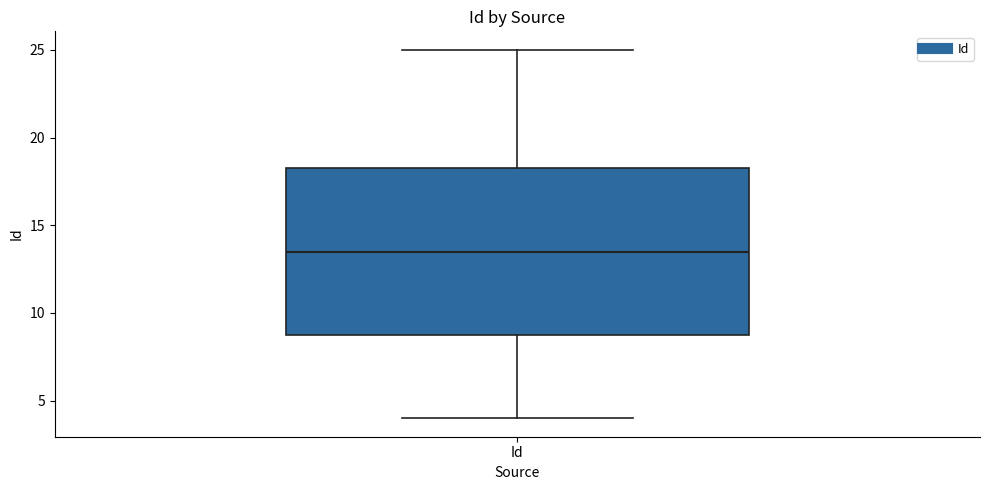

Transcribe this box plot: give where the median line is, the range the box spans, and where the two whiskers end, as read against the y-axis. The values are not printed on the chart, so give them approximately, as read against the axis.

median 13.5, box 9.0 to 18.5, whiskers 4.0 to 25.0